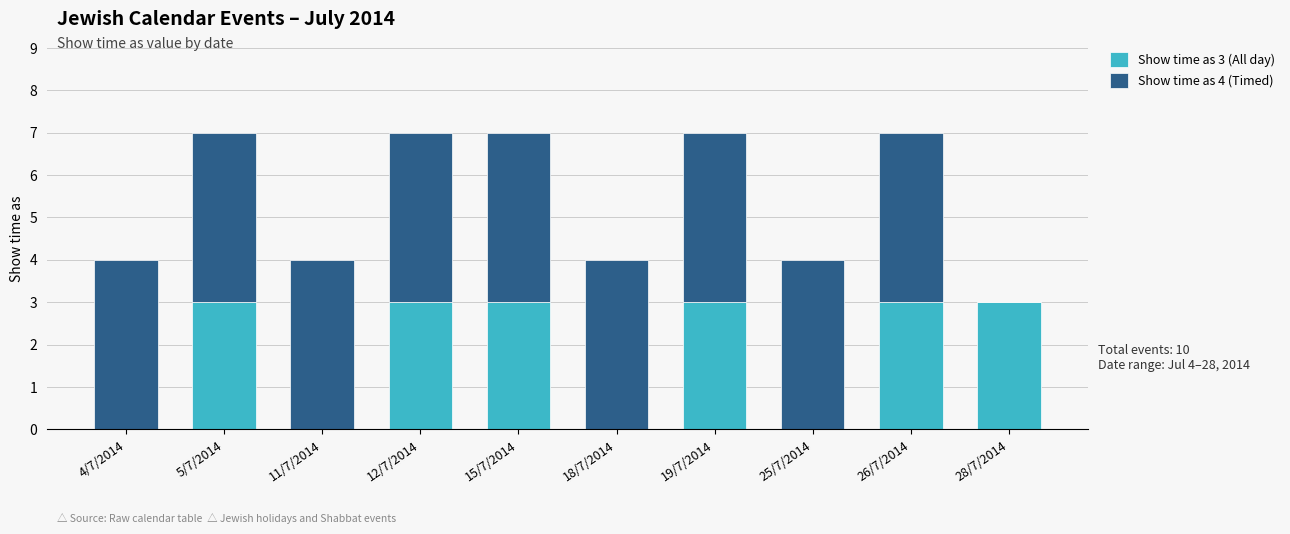

What is the total value across all series at 19/7/2014?

7